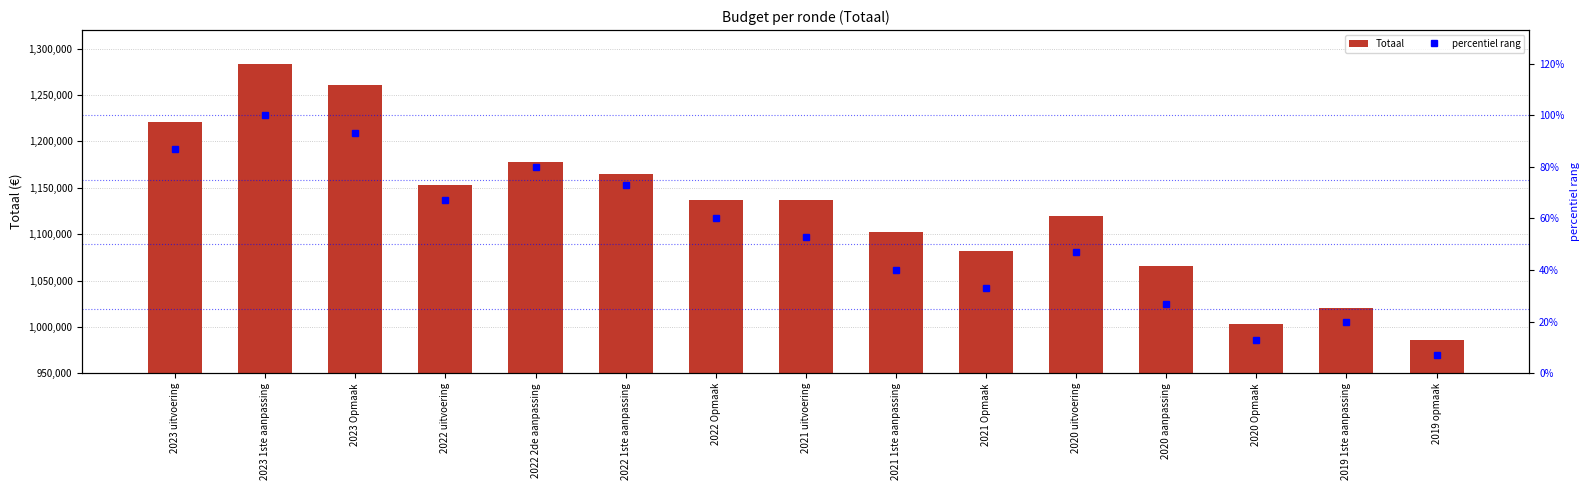

How many values in the percentiel rang series exceed 53?

7